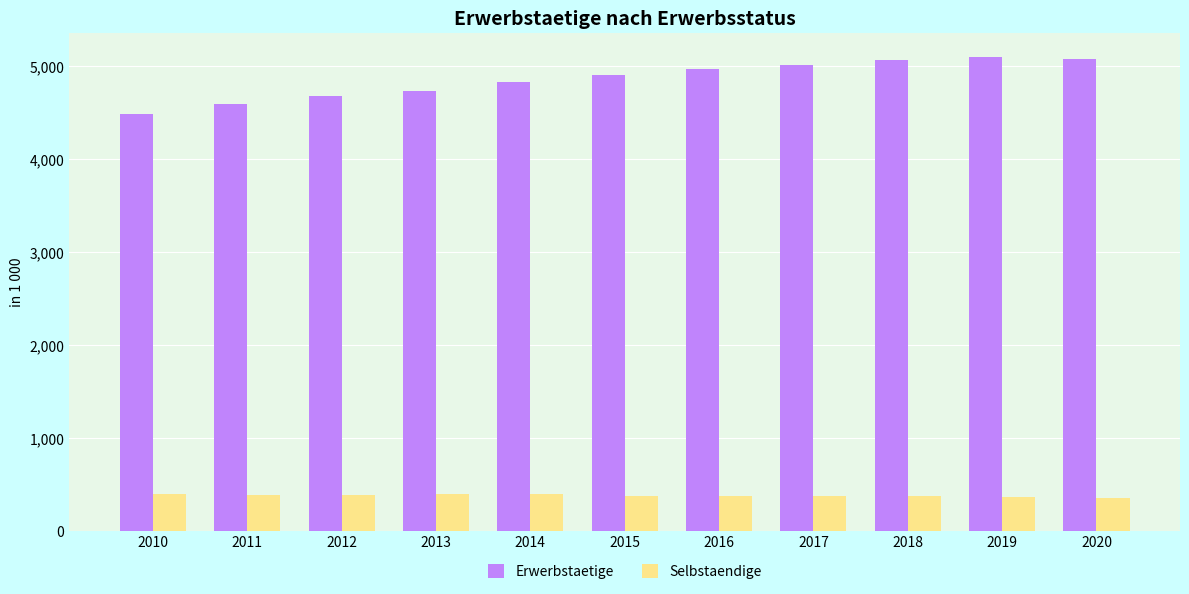

What is the spread (max minus min) of values at 2011?

4207.8